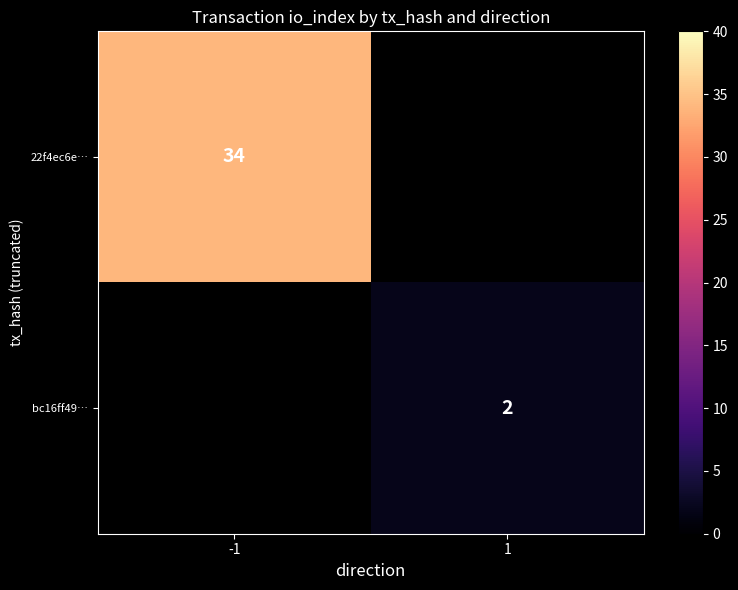

What is the greatest value displayed?

34.0